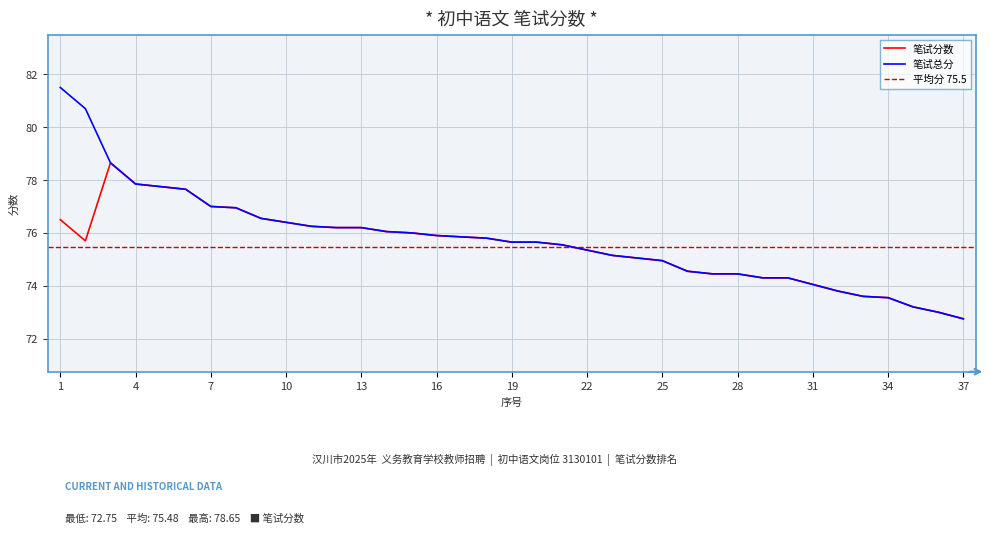

How many interior local peaks does the 笔试分数 series have?

1